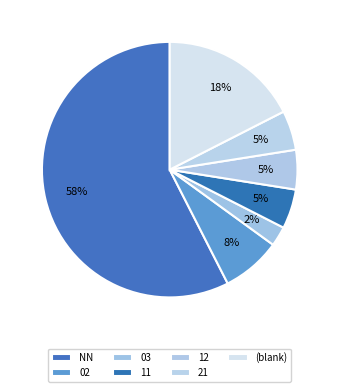

Does any single category account for the majority?

Yes